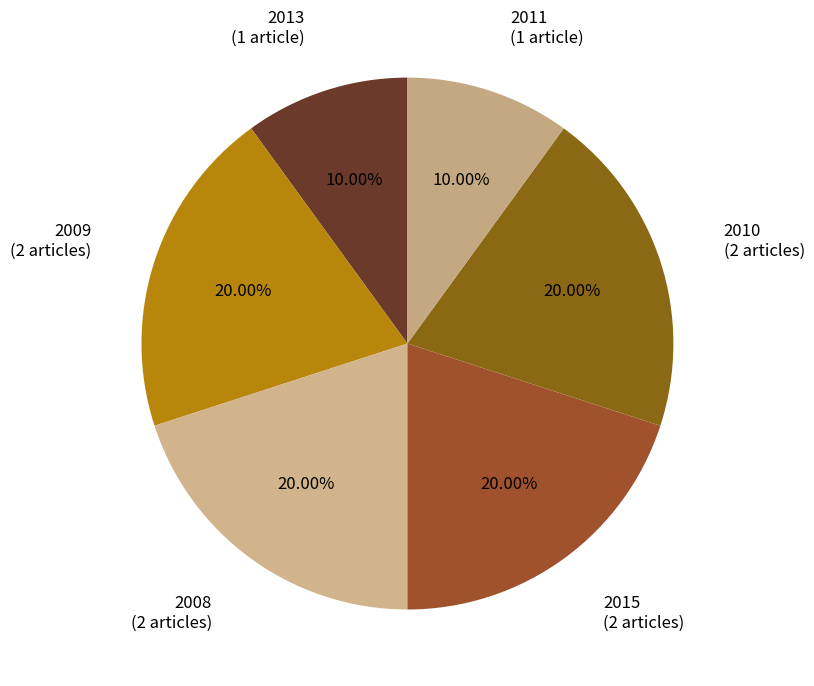

Approximately how many times larger is the value at 2013 compared to 2010?

0.5